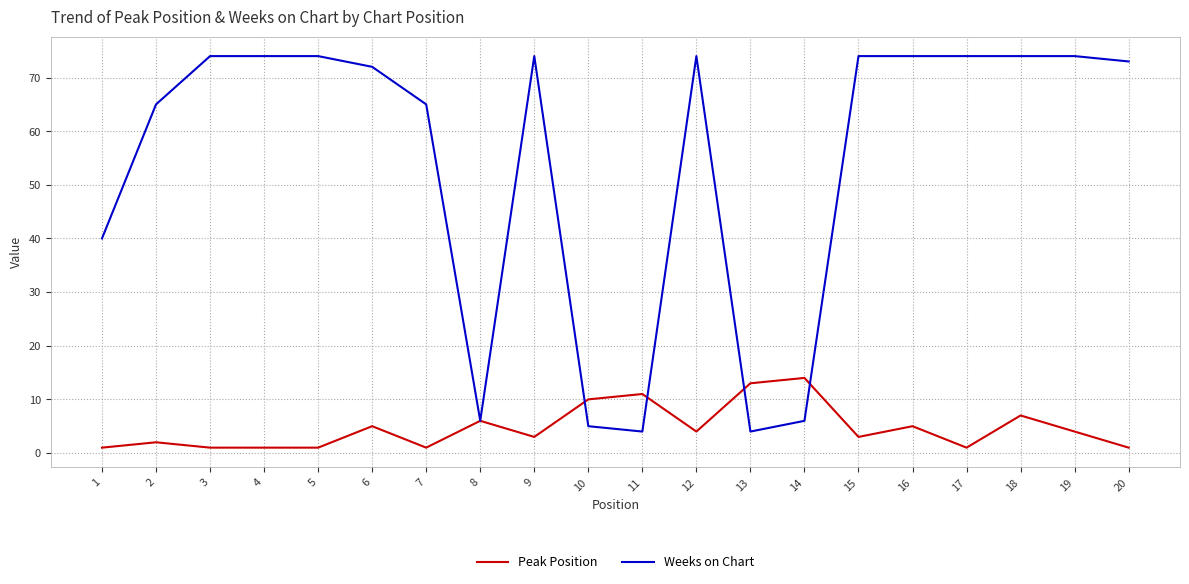

What is the highest value of the Peak Position series?

14